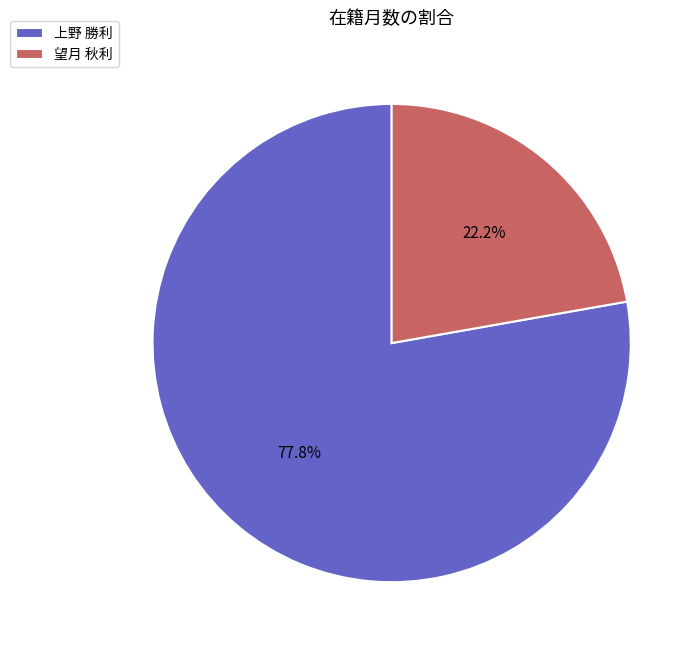

Rank the categories by value from lowest to highest.

望月 秋利, 上野 勝利